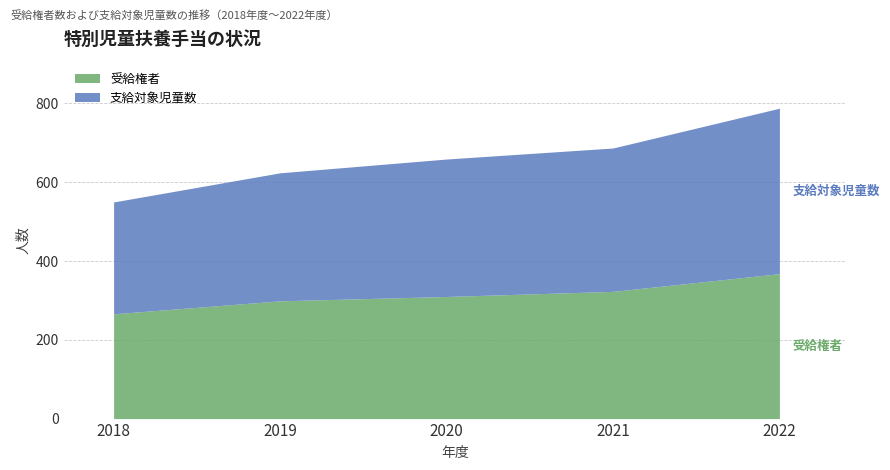

Which series has the largest range (max minus min)?

特別児童扶養手当_支給対象児童数